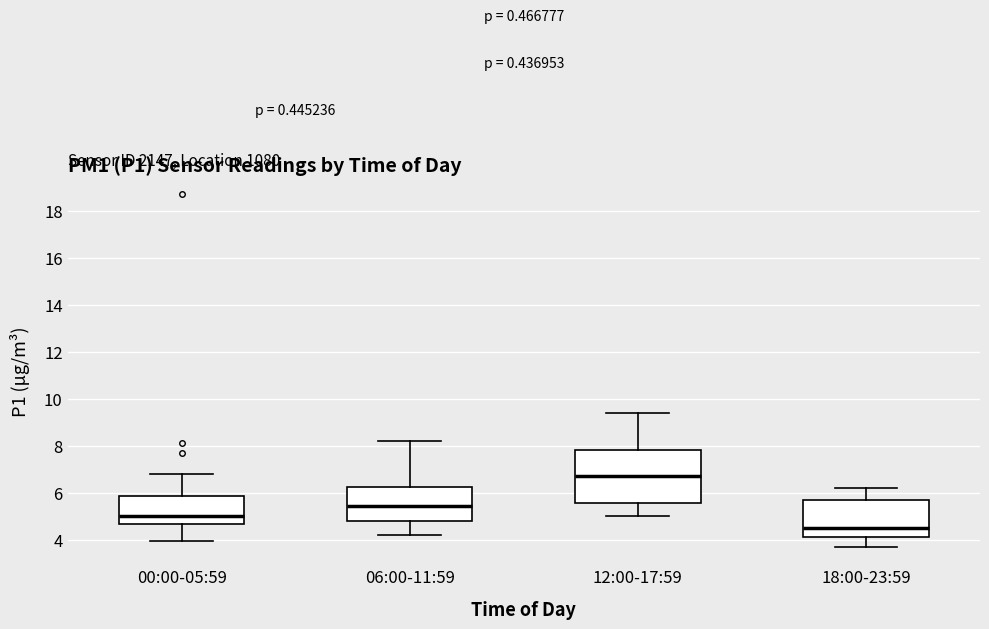

Comparing the boxes themselves (not the whiskers), which one is the tallest?

12:00-17:59